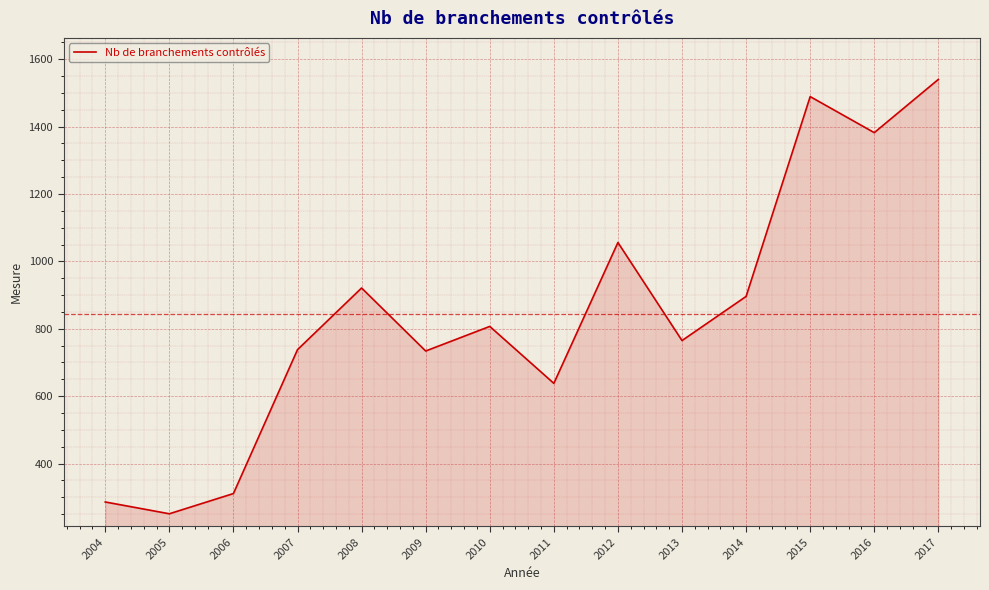

Which label corresponds to the smallest value in the chart?

2005